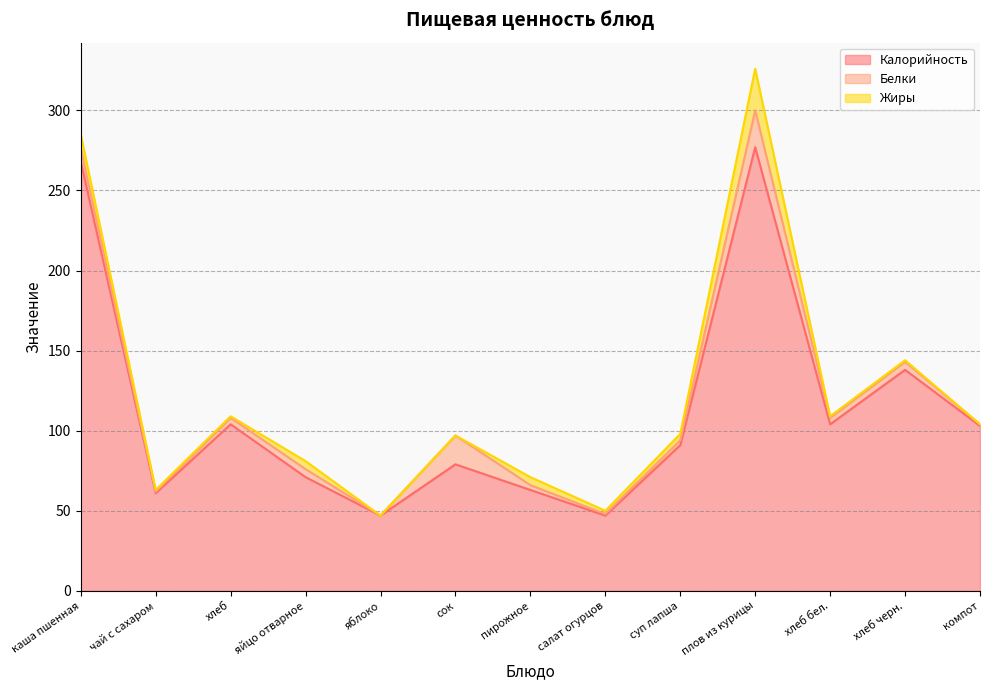

What is the difference between the maximum and minimum values in the Жиры series?

26